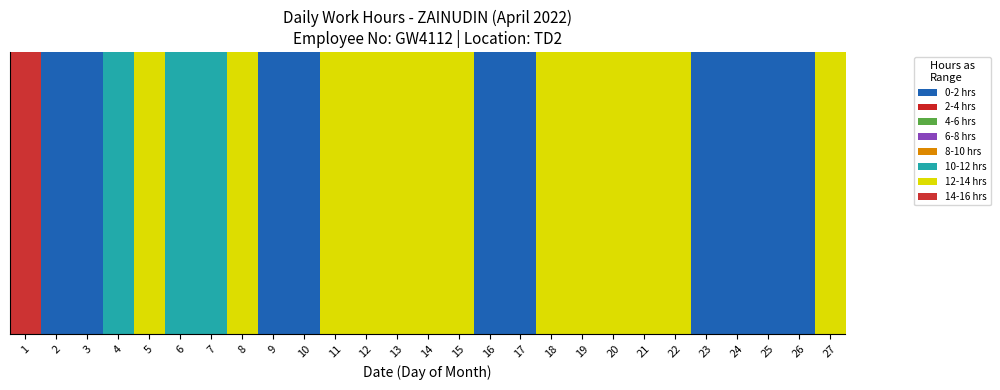

Between 22 and 1, which is larger?

1